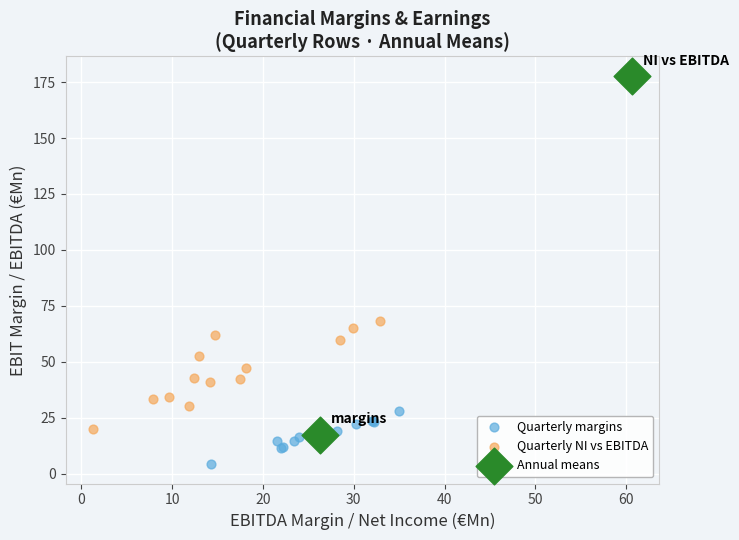

Which series reaches the minimum Y coordinate?

Quarterly margins